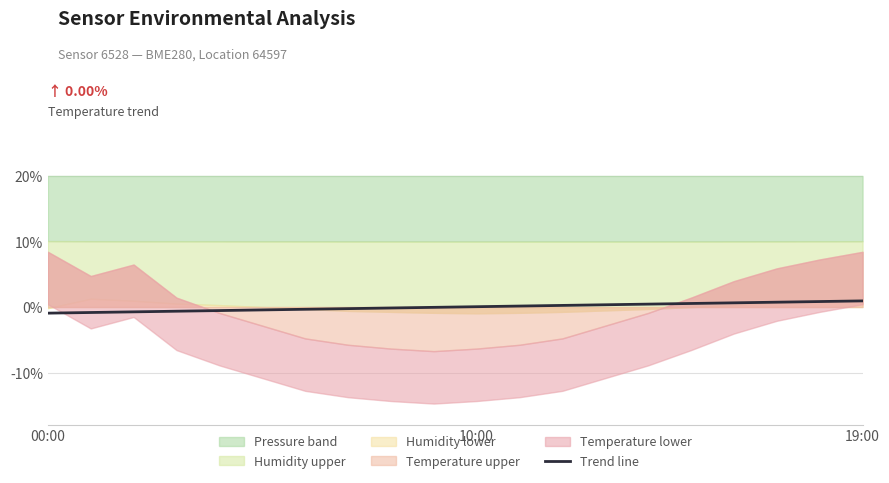

Which category has the highest value across all series?

19:00